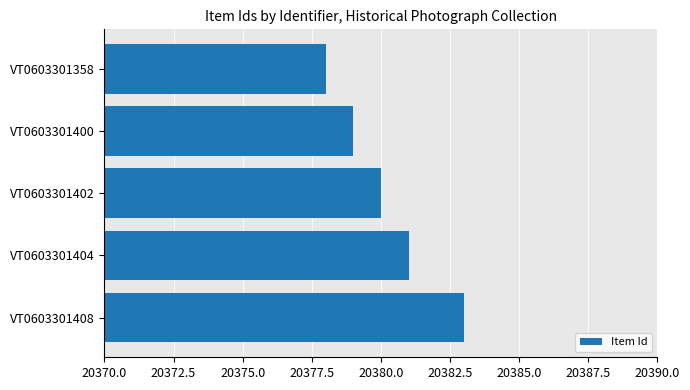

How many data points does each series have?

5